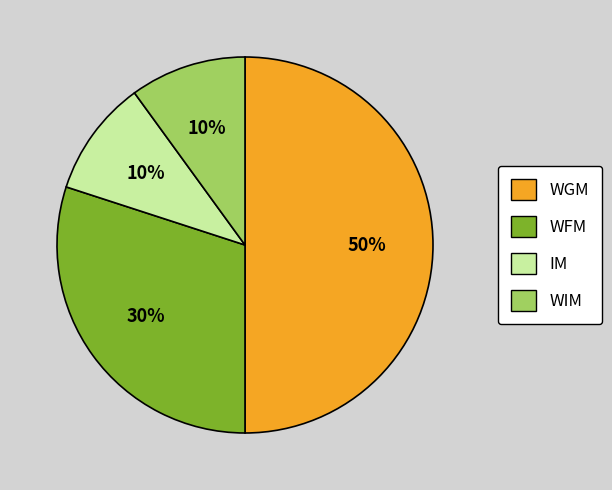

What percentage is the WIM slice, to the nearest percent?

10%